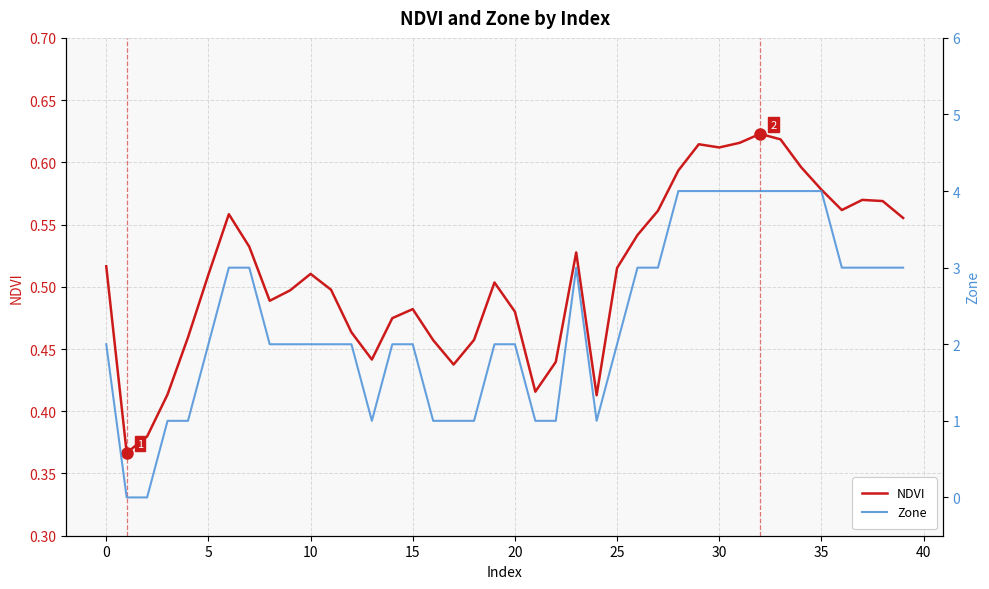

How many interior local peaks does the NDVI series have?

8